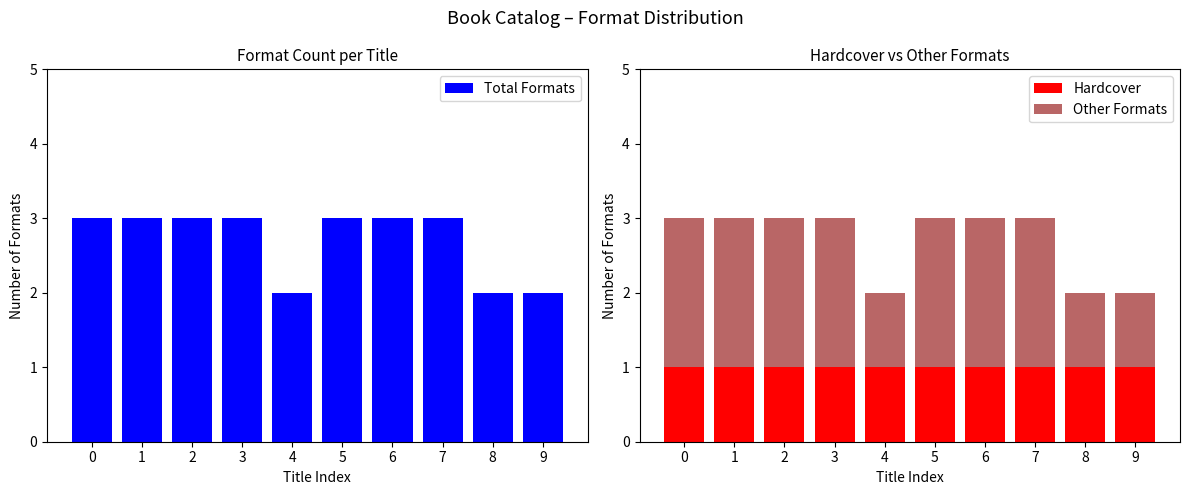

List the labels in order of Hardcover value, largest first.

0, 1, 2, 3, 4, 5, 6, 7, 8, 9